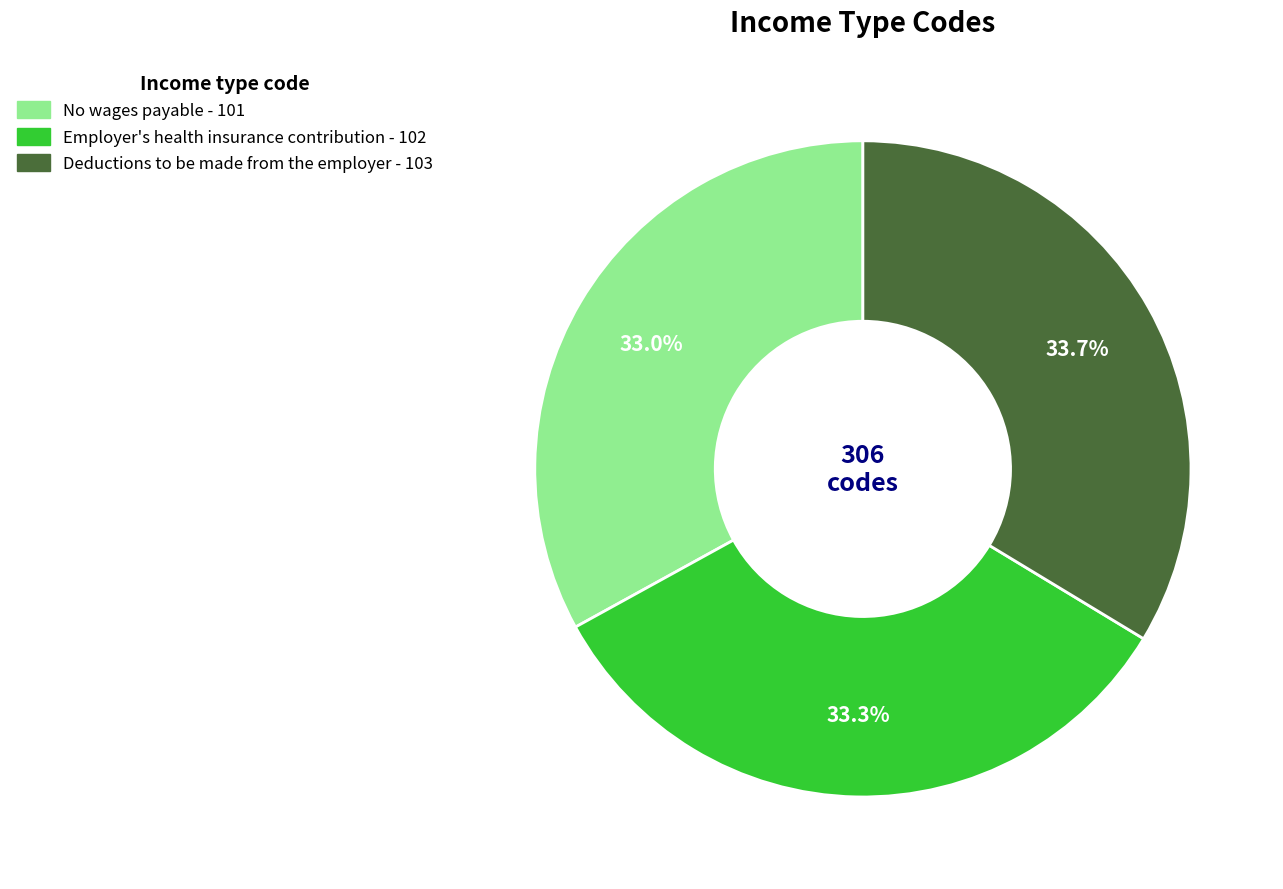

What is the total percentage of Deductions to be made from the employer and No wages payable?

66.7%